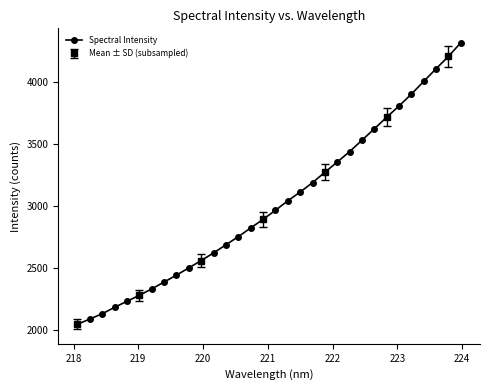

What is the value of the Spectral Intensity point at the 23rd from the left?

3442.2